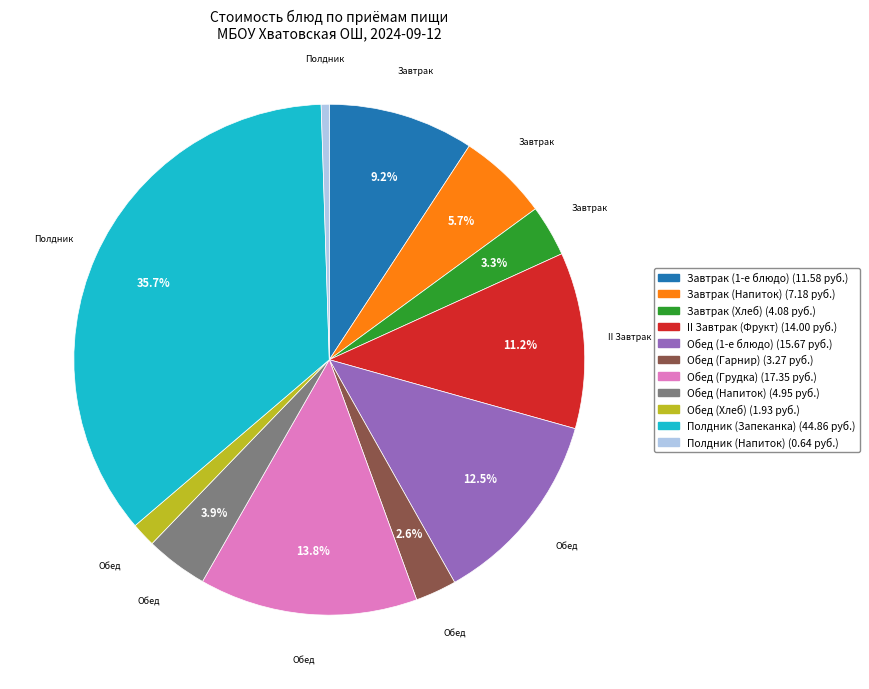

What is the largest slice in the pie chart?

Полдник (Запеканка)